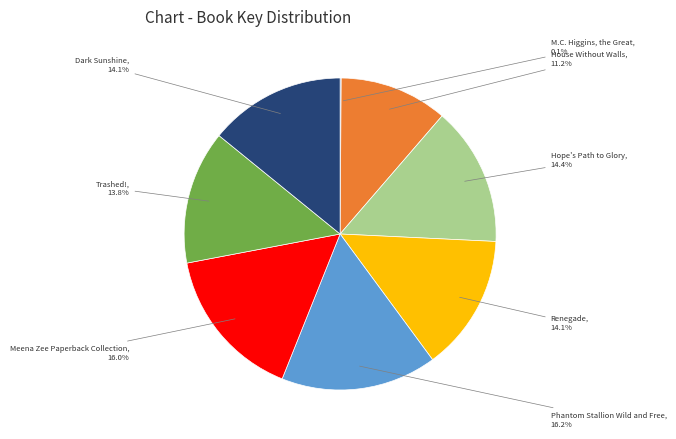

Is there a majority slice in this chart?

No